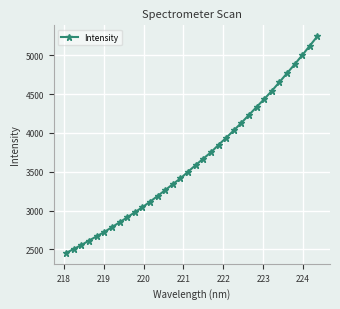

What is the value of the 26th point from the left?

4332.8